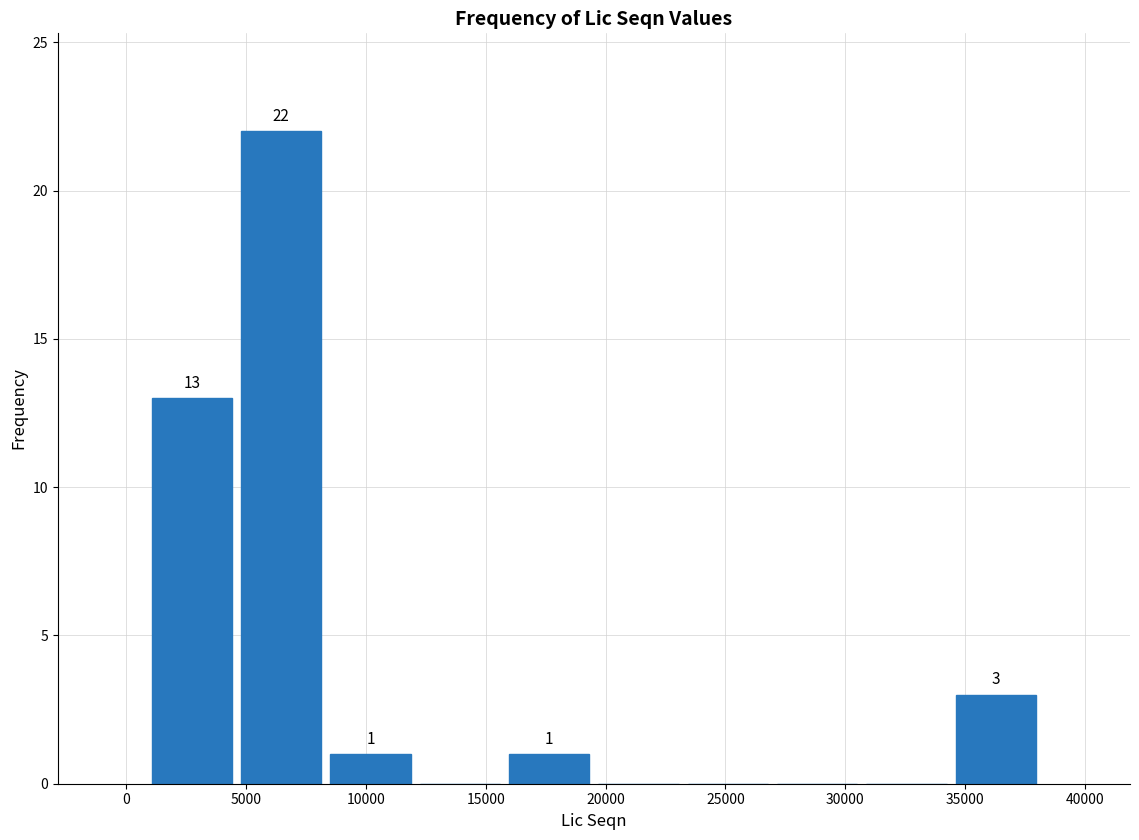

Over which range of the x-axis is the bar tallest?

4500 to 8500